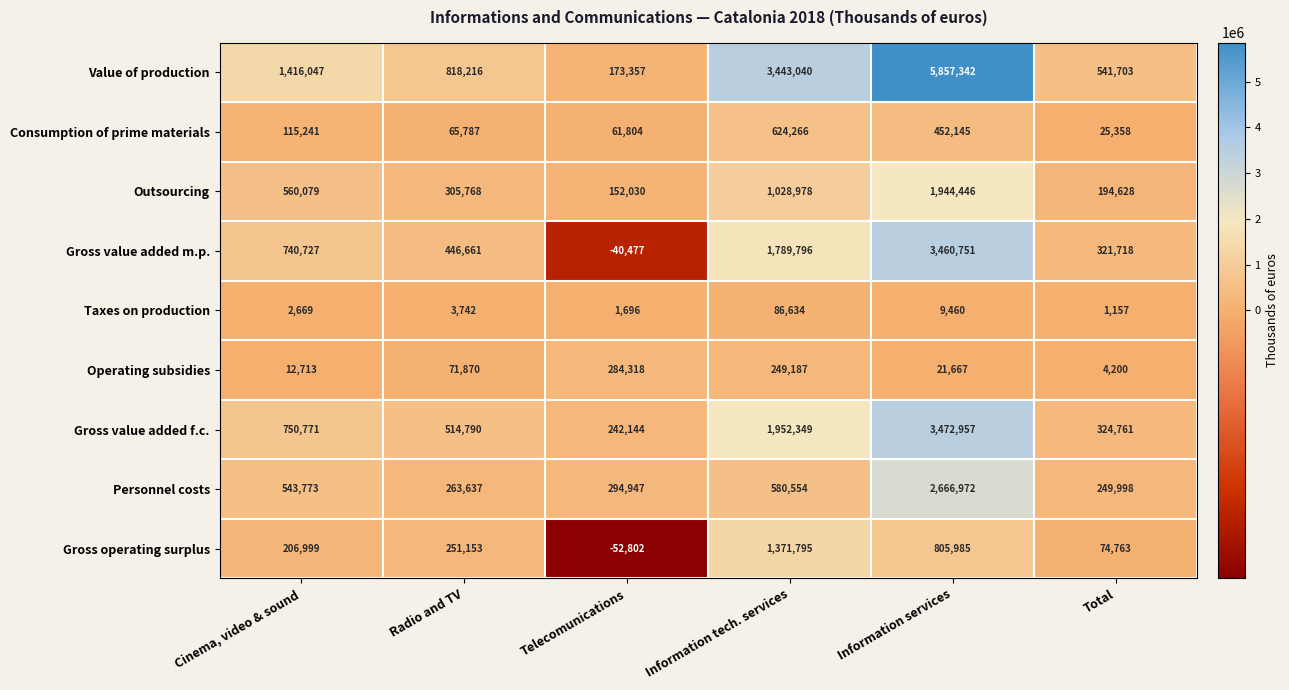

How many data points in Outsourcing are less than 560079?

3